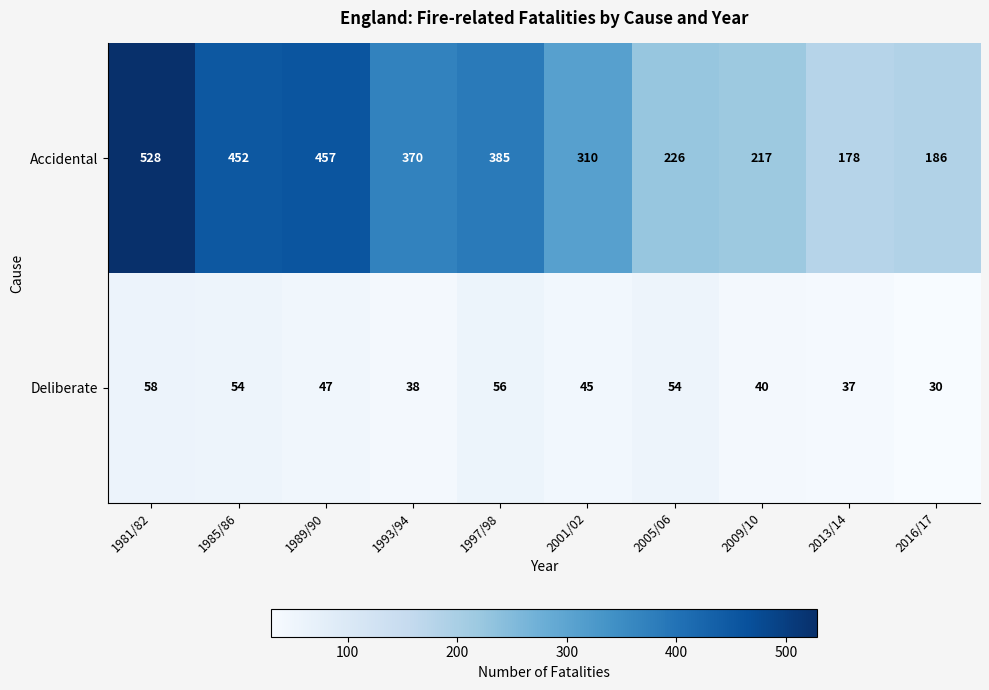

How many distinct data groups are displayed?

2